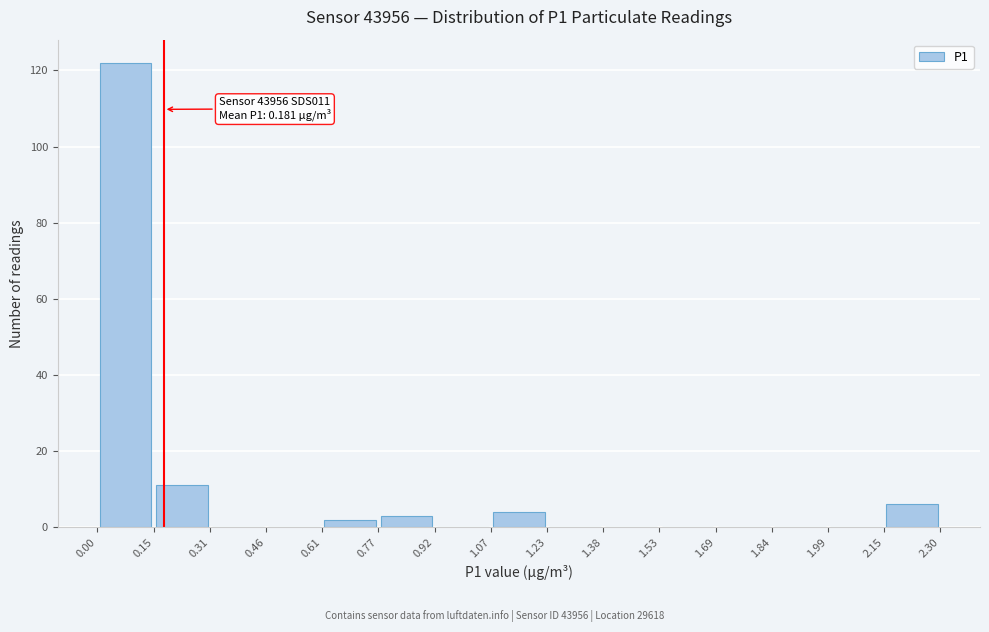

Over which range of the x-axis is the bar tallest?

0.00 to 0.15